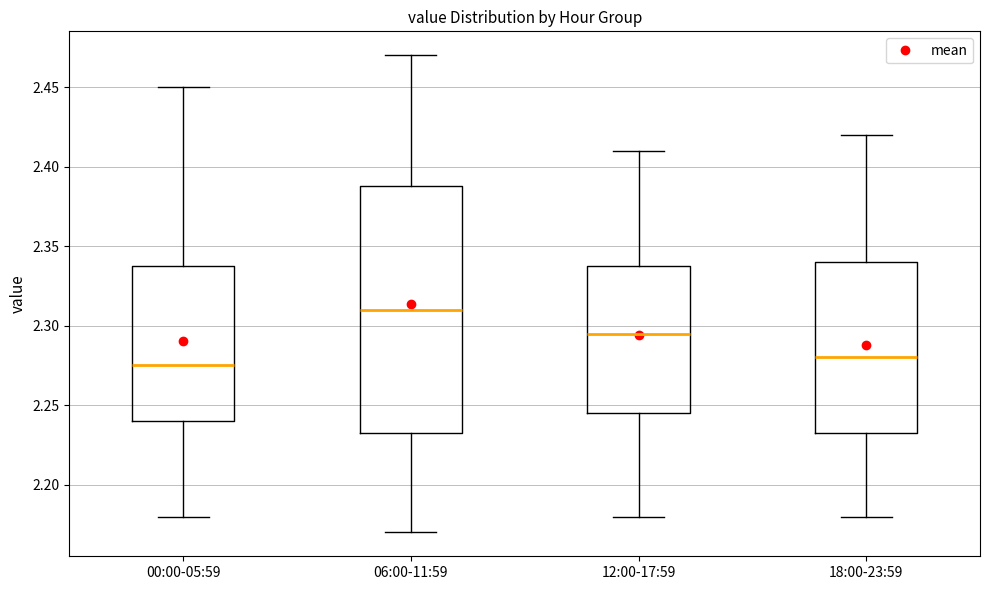

Which box is the tallest, from its lower edge to its upper edge?

06:00-11:59